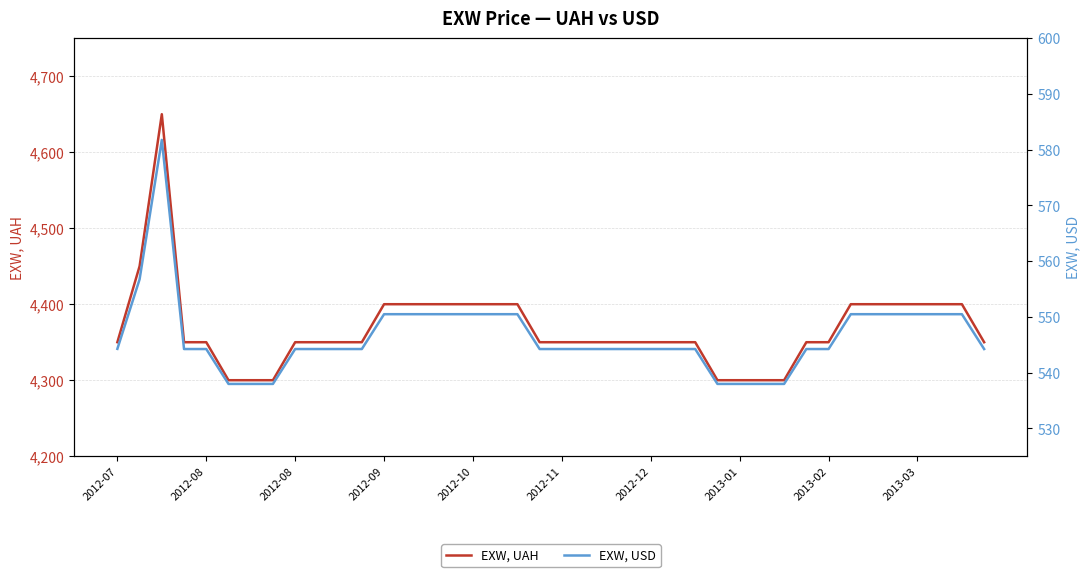

The value of EXW, USD at 2012-12 is 544.2. True or false?

True